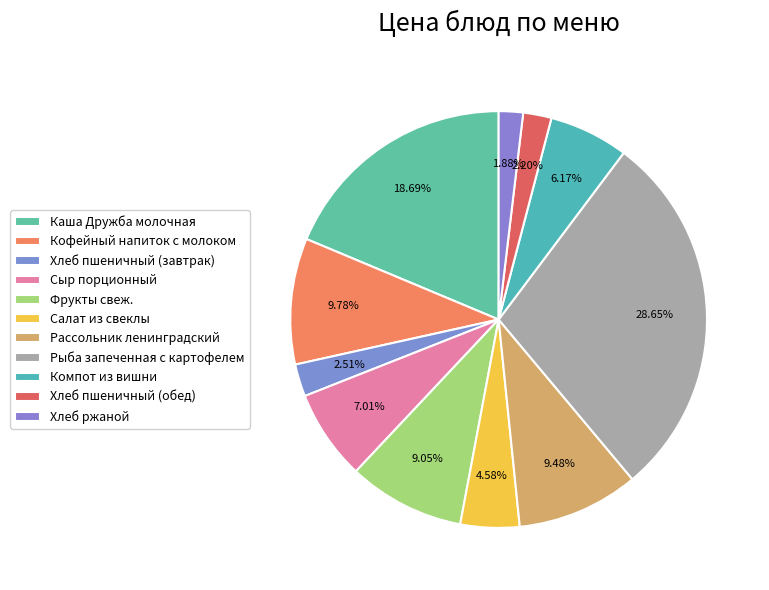

Is it true that Фрукты свеж. is 15% of the pie?

False